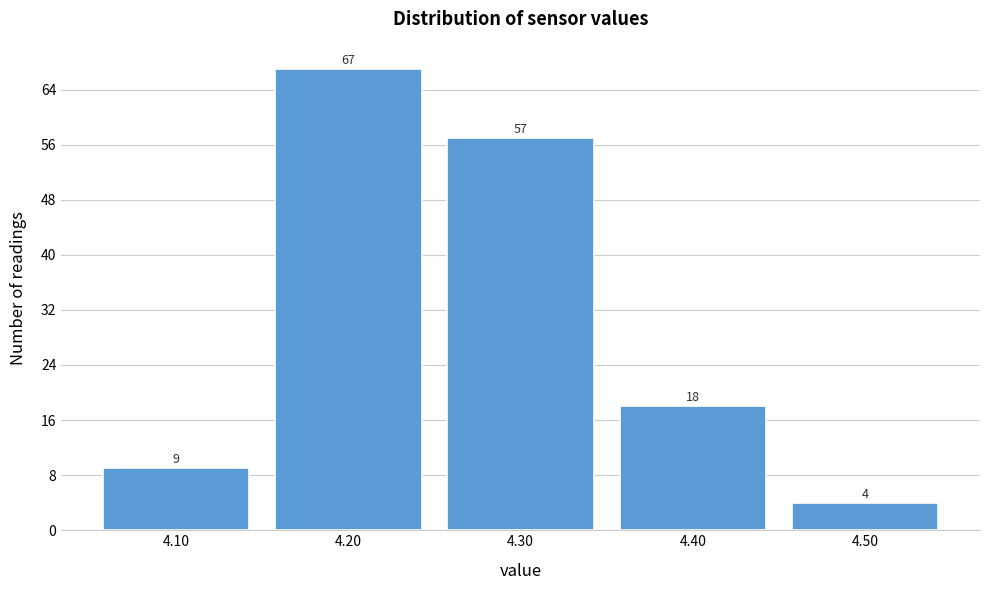

Reading left to right, transcribe this chart: for each bar, give the range it covers on the x-axis and its height.

4.05 to 4.15: 9
4.15 to 4.25: 67
4.25 to 4.35: 57
4.35 to 4.45: 18
4.45 to 4.55: 4